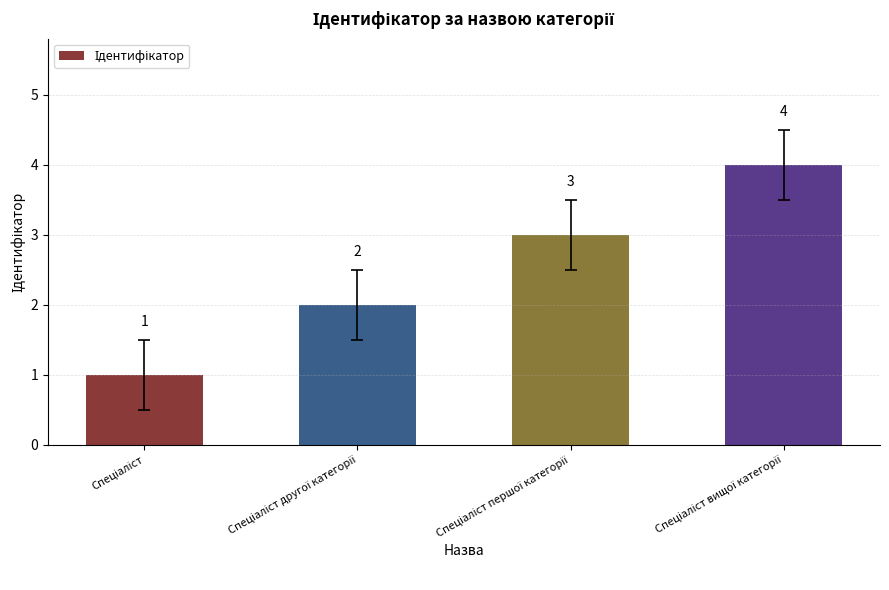

What is the smallest value displayed?

1